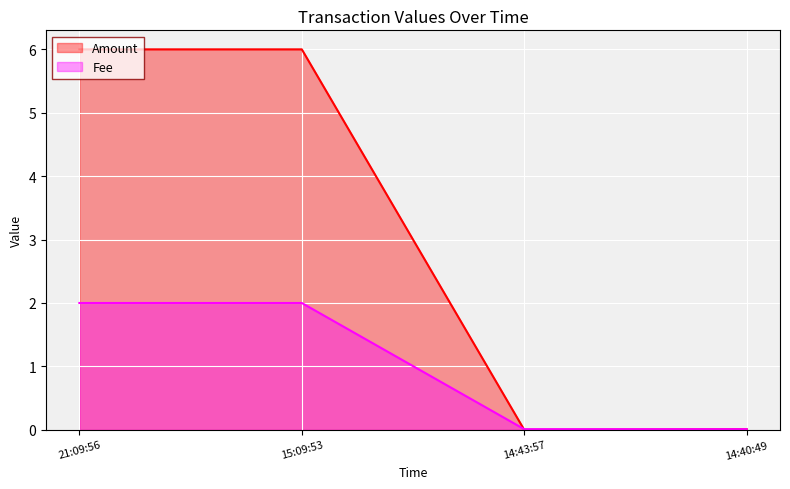

Count the number of data series in this chart.

2